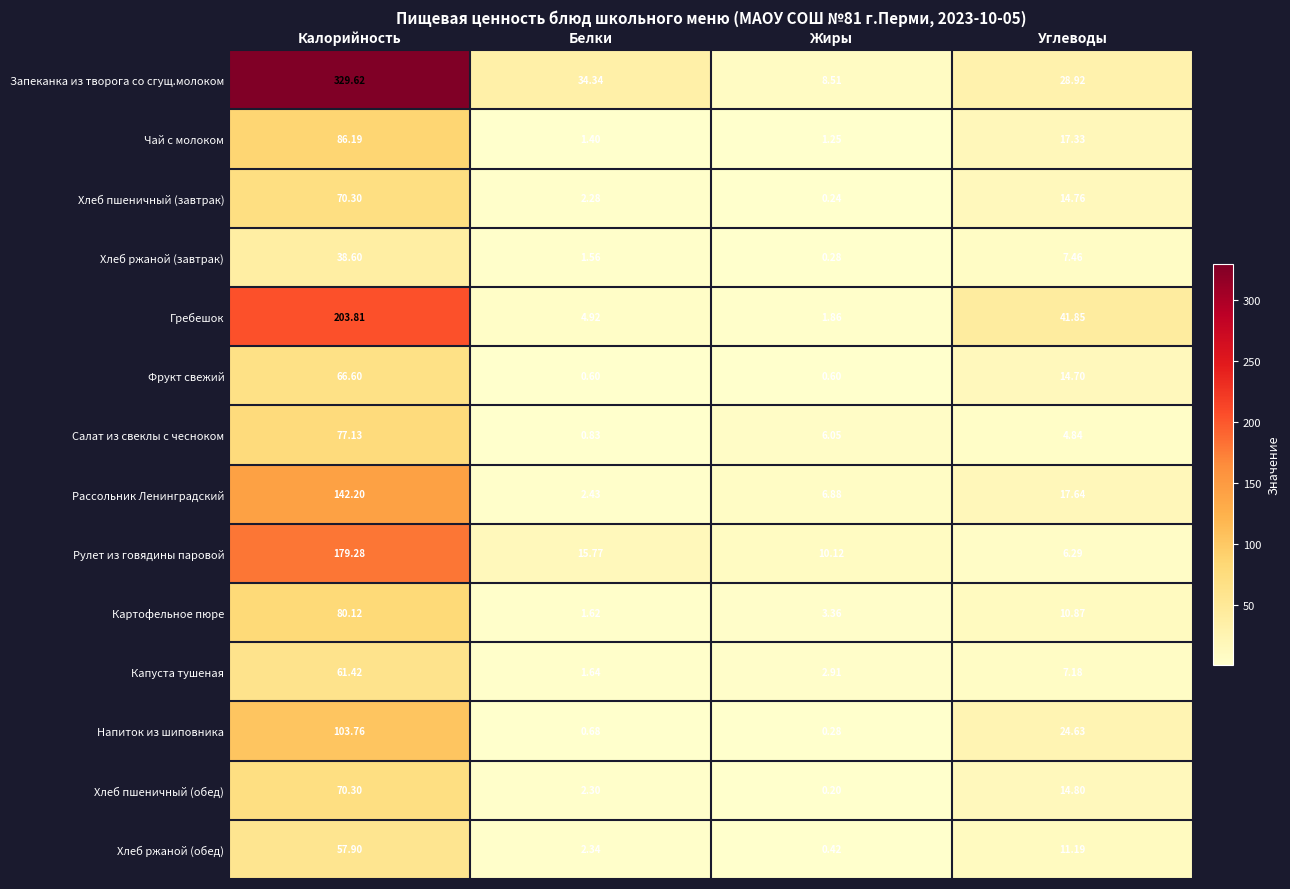

What is the total value across all series at Углеводы?

222.5